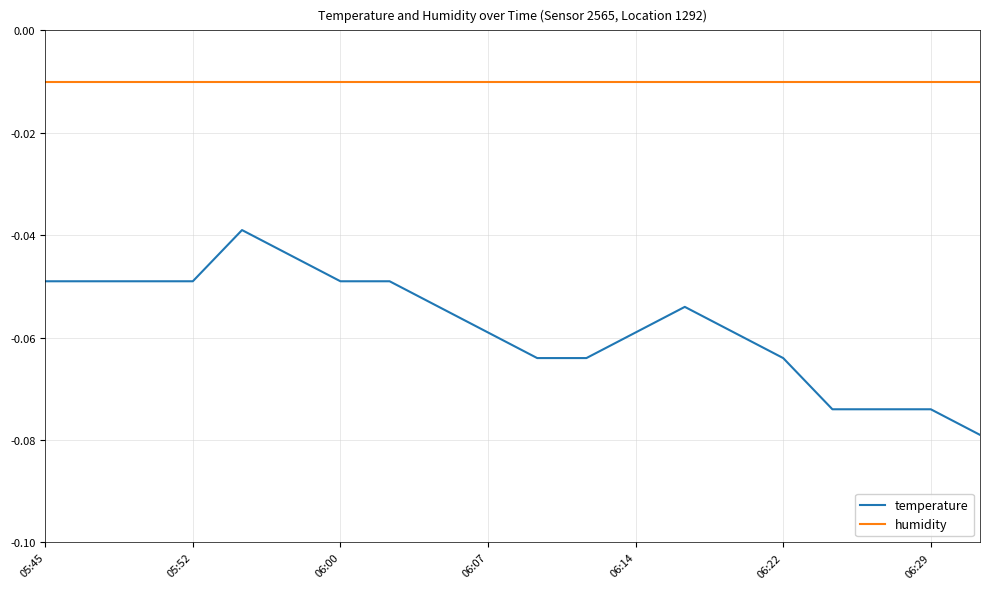

Rank the series by their maximum value, from highest to lowest.

humidity, temperature